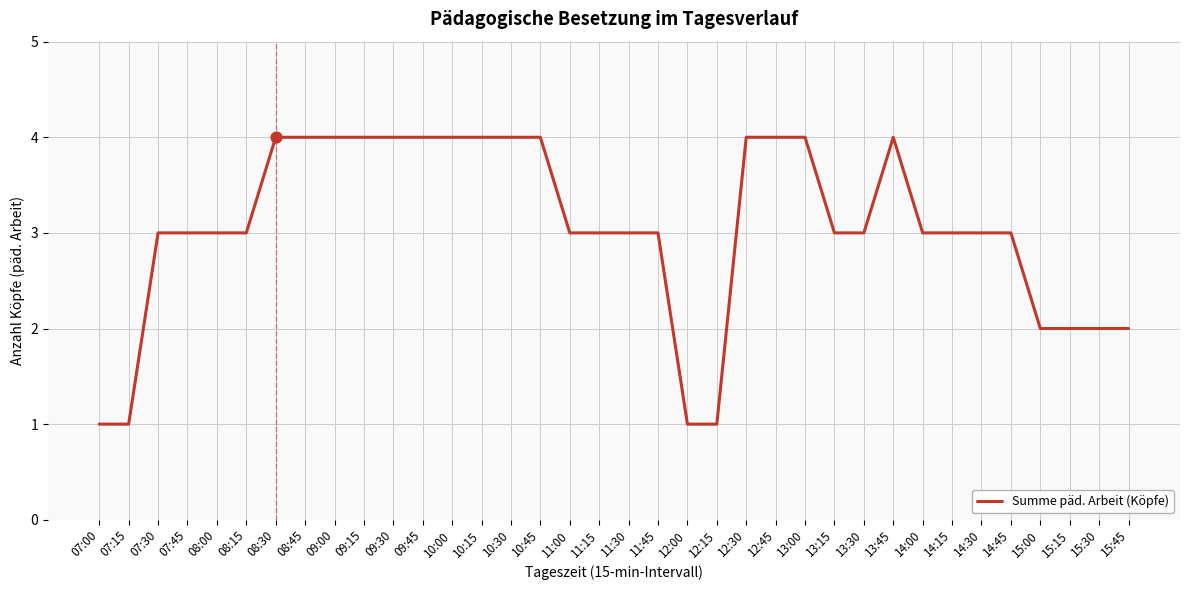

Approximately how many times larger is the value at 12:30 compared to 15:30?

2.0